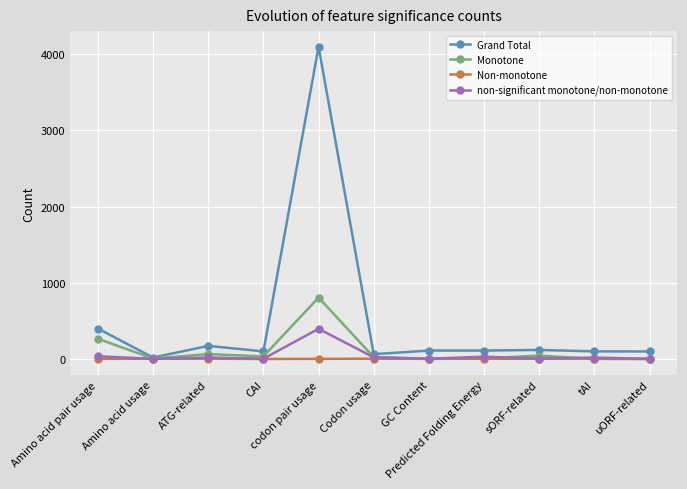

At which category does Grand Total reach its first local peak?

ATG-related